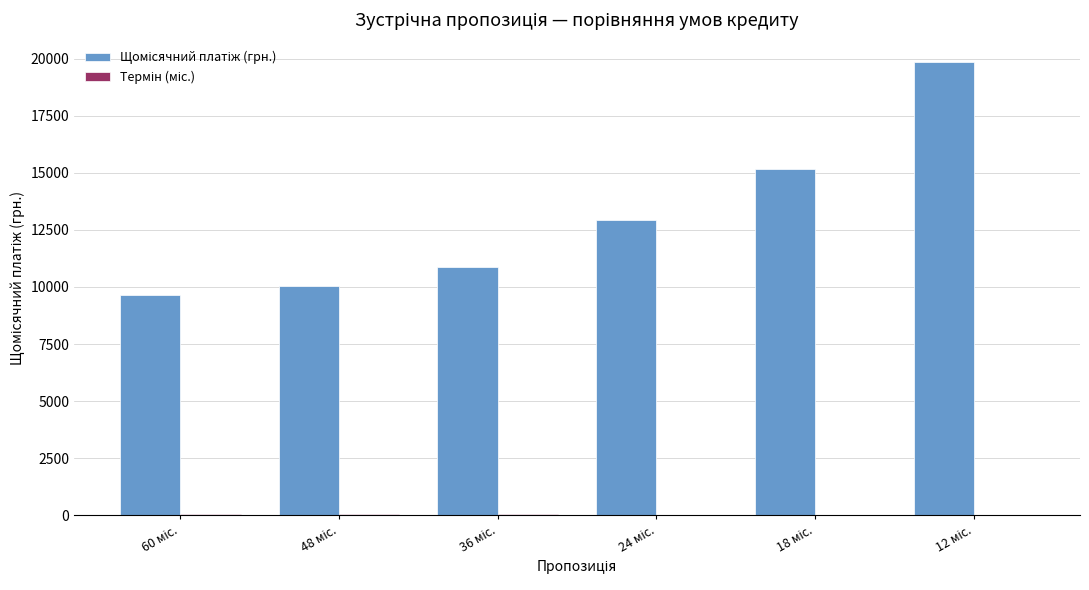

List the labels in order of Термін (міс.) value, largest first.

60 міс., 48 міс., 36 міс., 24 міс., 18 міс., 12 міс.